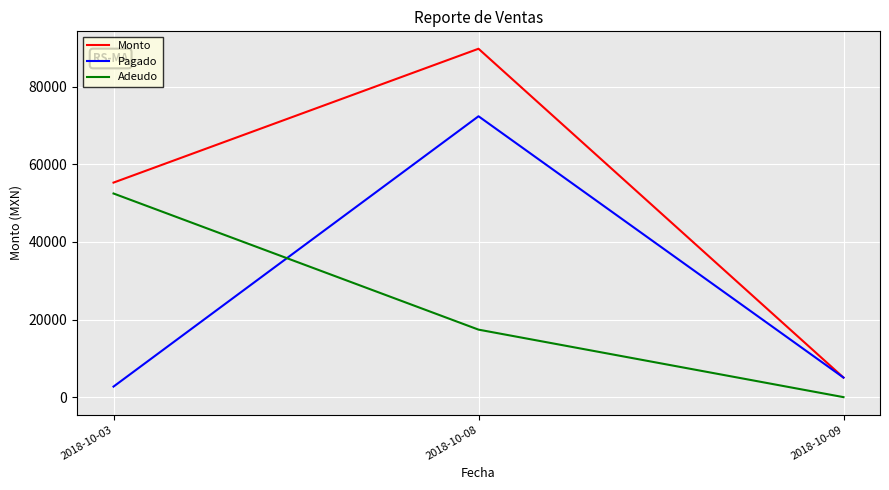

Is it true that Adeudo equals 0.0 at 2018-10-09?

True